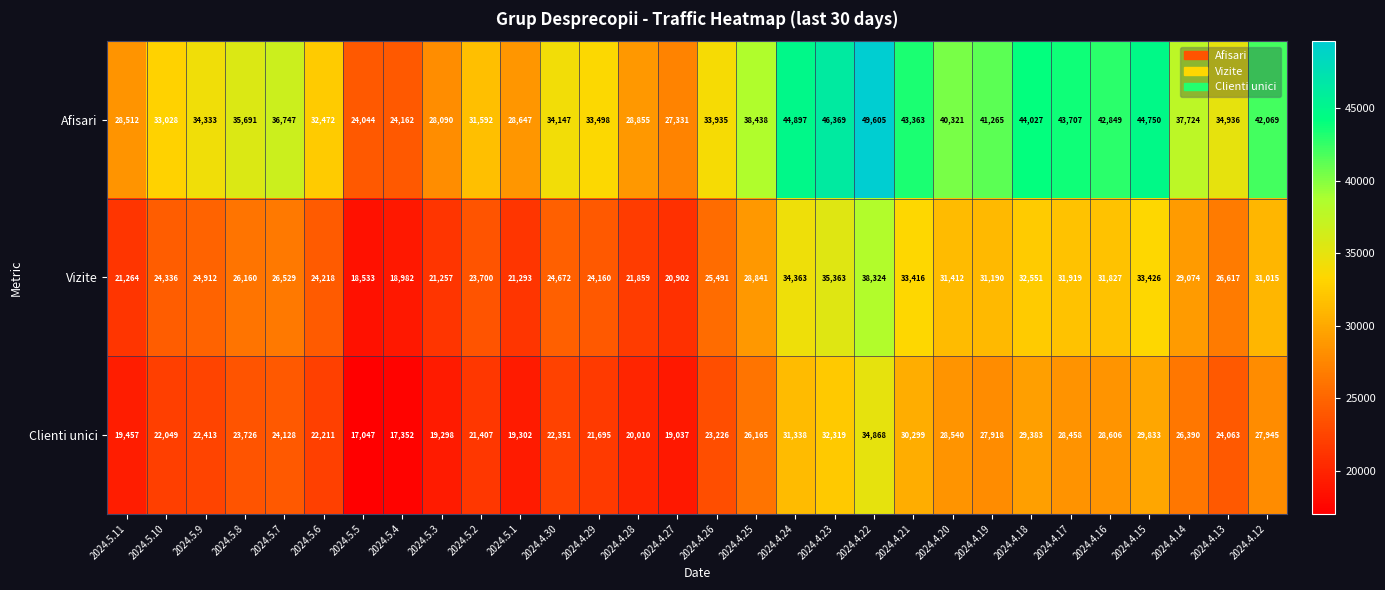

At 2024.5.4, list the series in order from smallest to largest.

Clienti unici, Vizite, Afisari